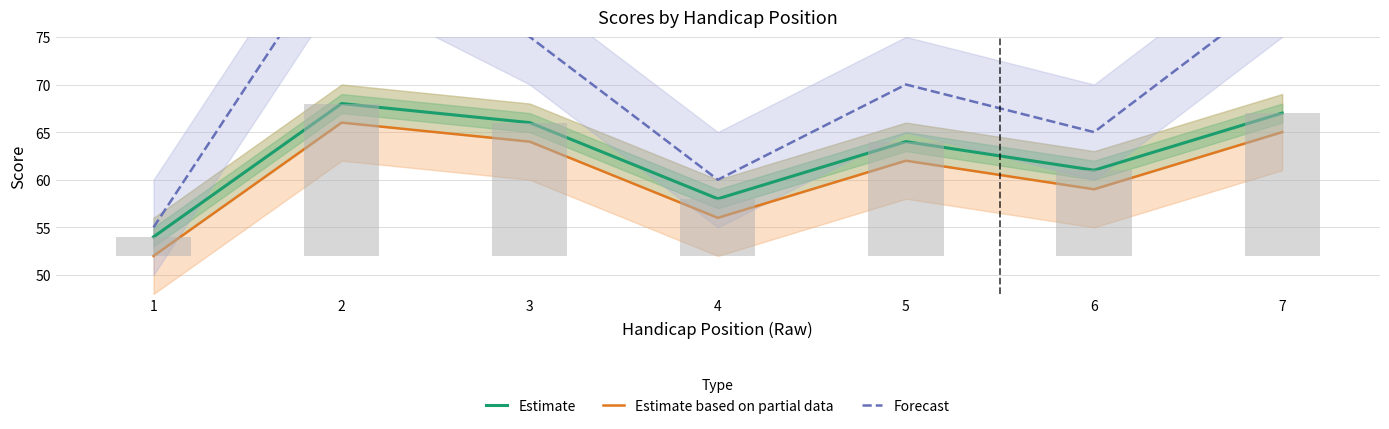

What value does the Forecast series have at 7, to the nearest 10?

80